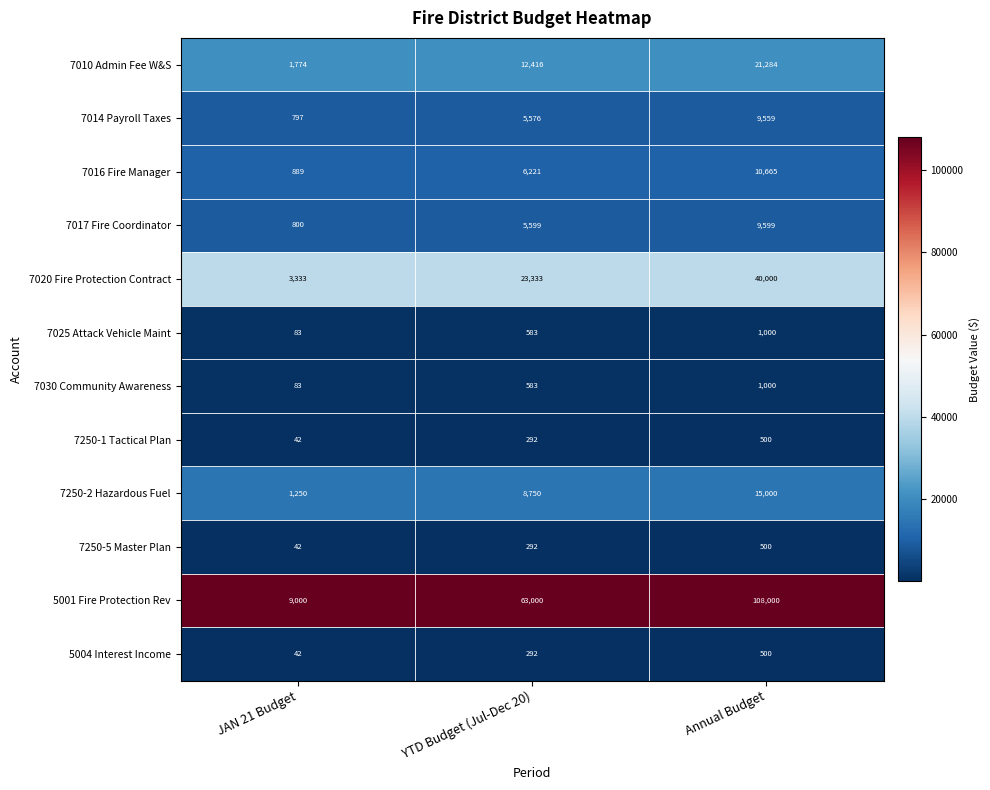

What is the minimum value for 7025 Attack Vehicle Maint?

83